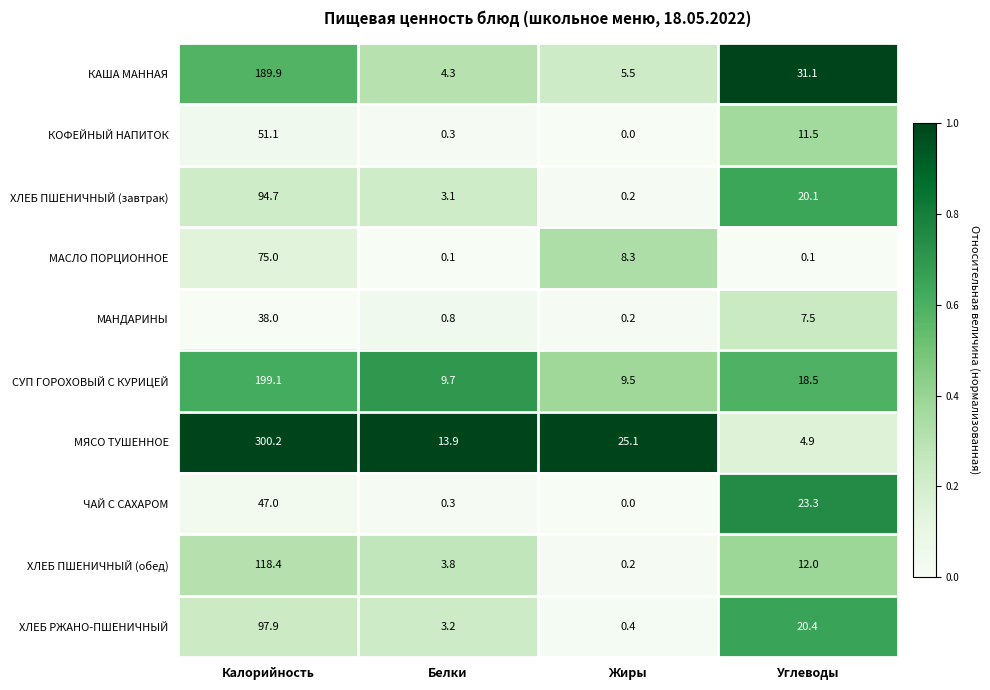

How many values in the СУП ГОРОХОВЫЙ С КУРИЦЕЙ series are below 18?

2